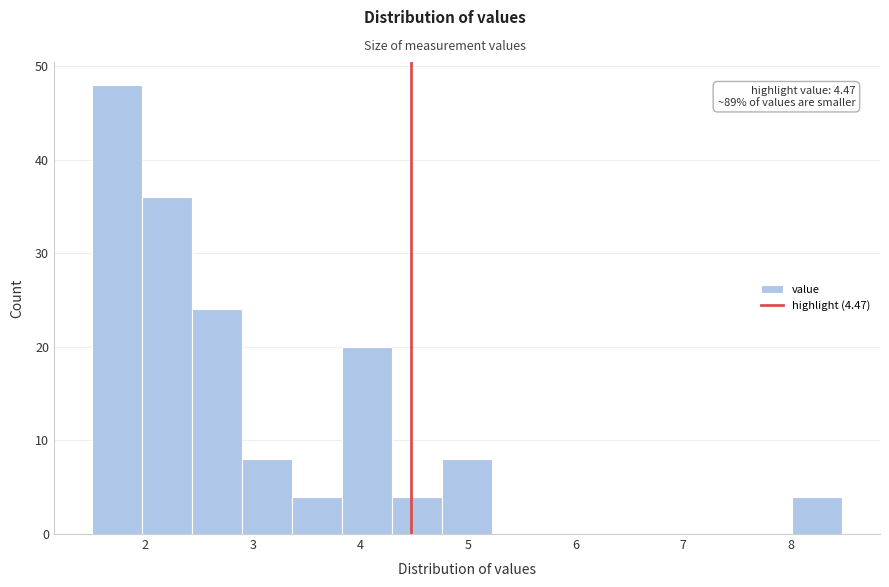

Over which range of the x-axis is the bar tallest?

1.5 to 2.0